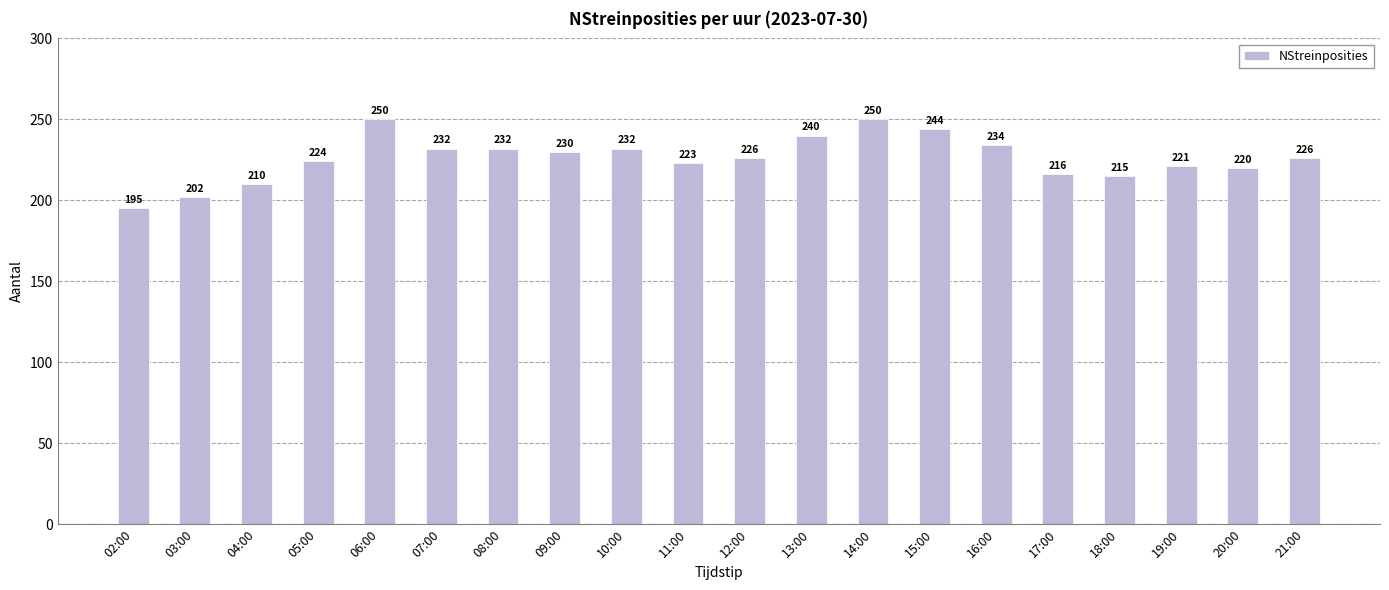

What is the label of the 6th bar from the left?

07:00